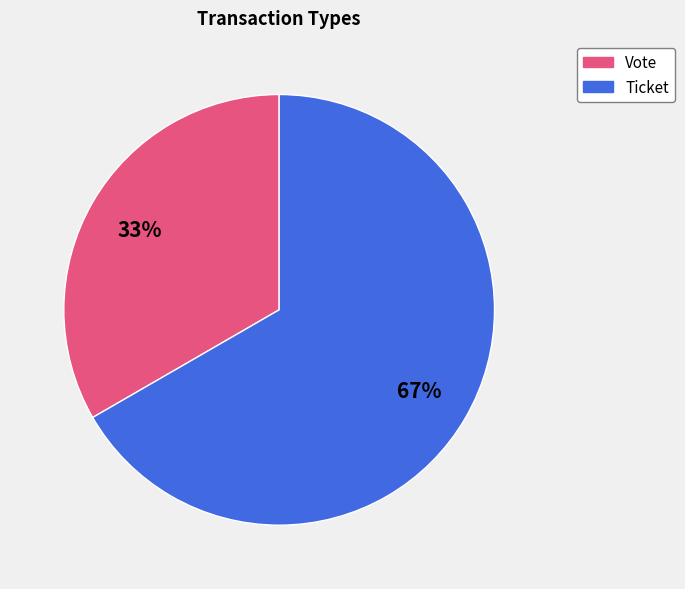

Combined, do Ticket and Vote account for over 50%?

Yes